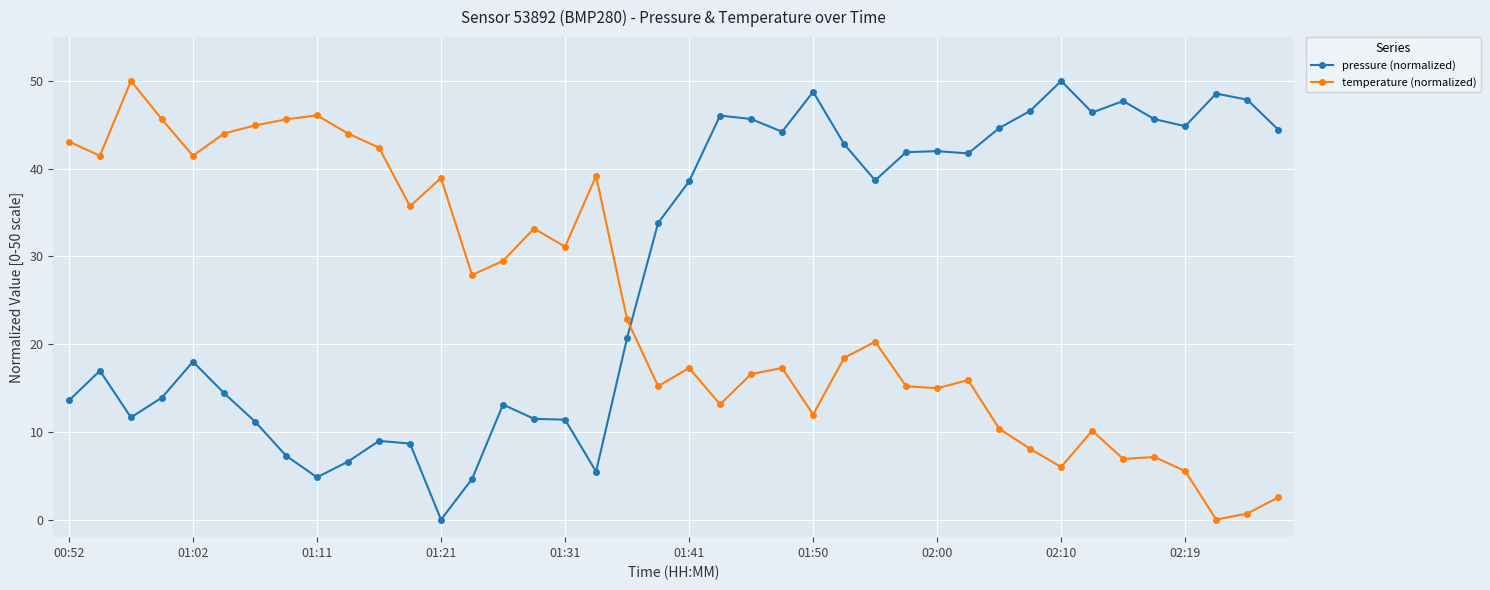

True or false: pressure (normalized) and temperature (normalized) intersect in this chart.

True